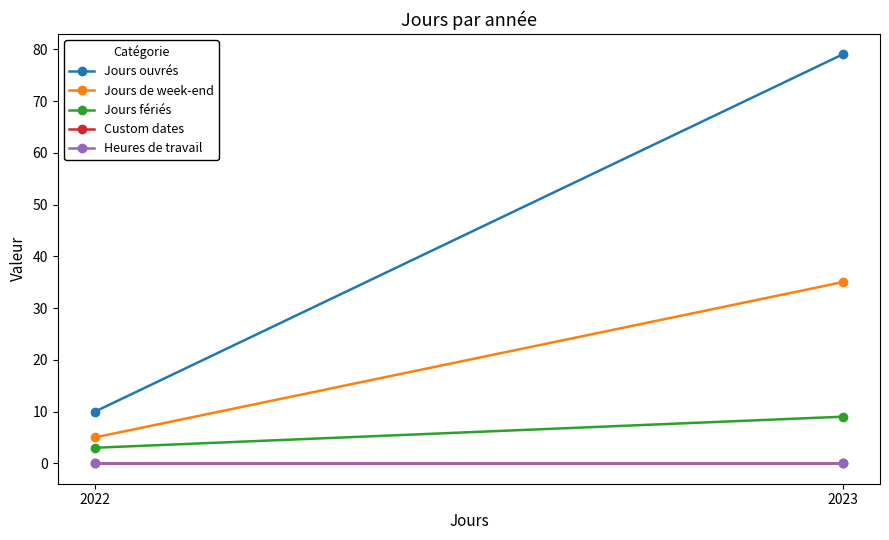

How many lines are shown in the chart?

5